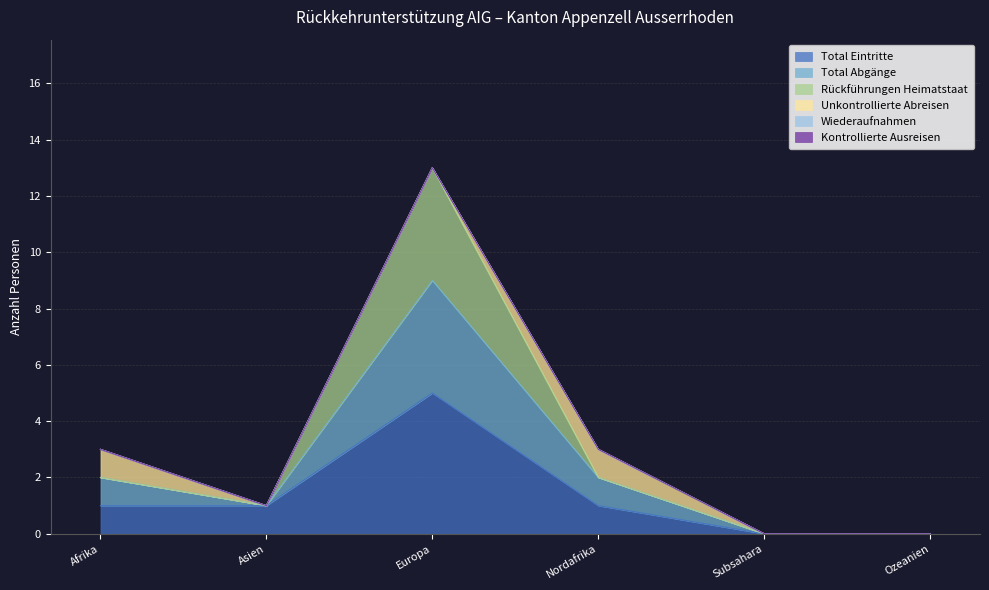

True or false: Rückführungen Heimatstaat and Total Eintritte cross at least once.

False